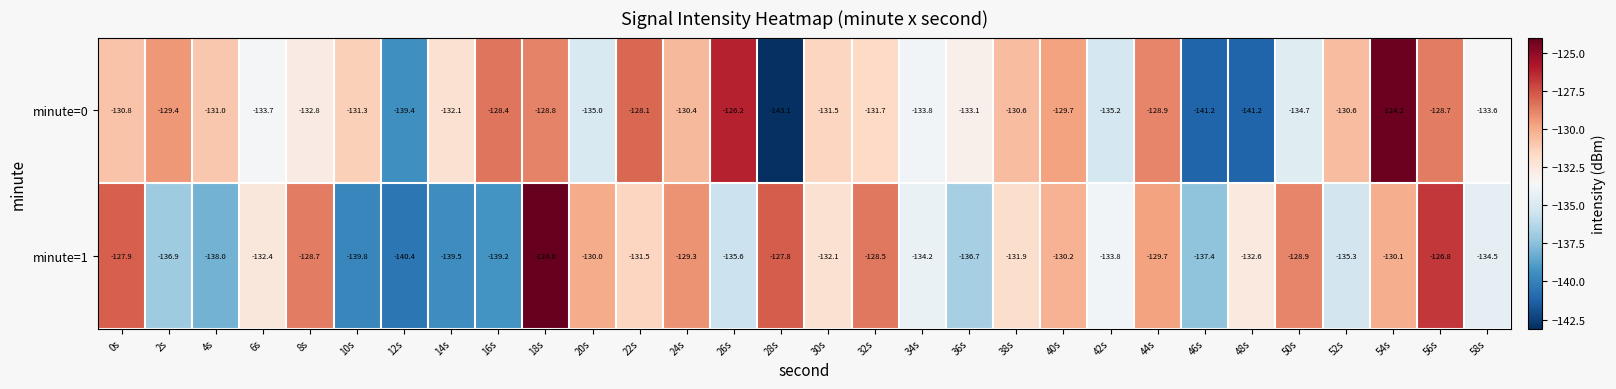

Between 4s and 52s, which series saw the biggest shift?

minute=1